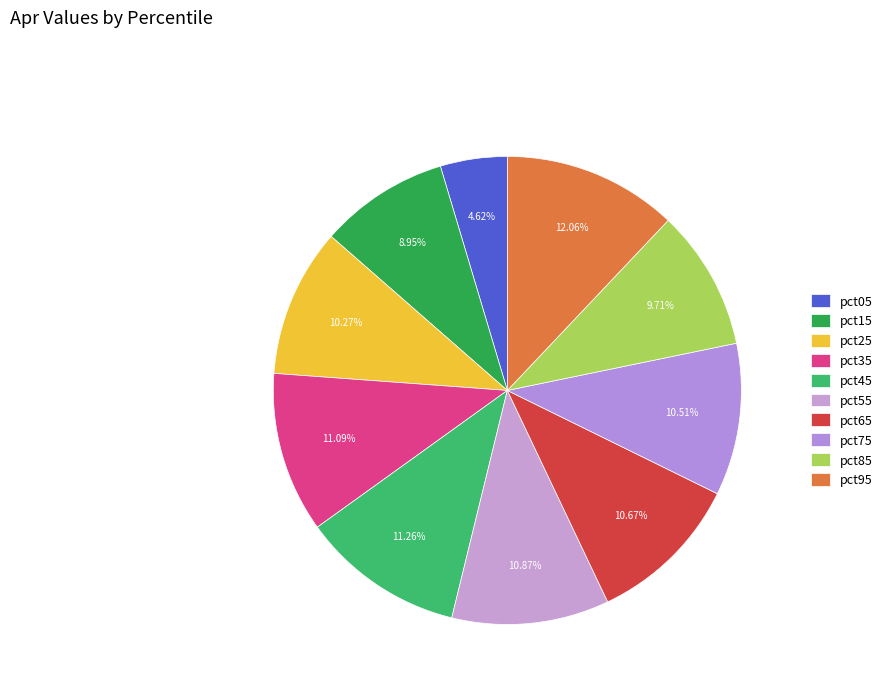

What is the change in value from pct25 to pct45?

+0.1